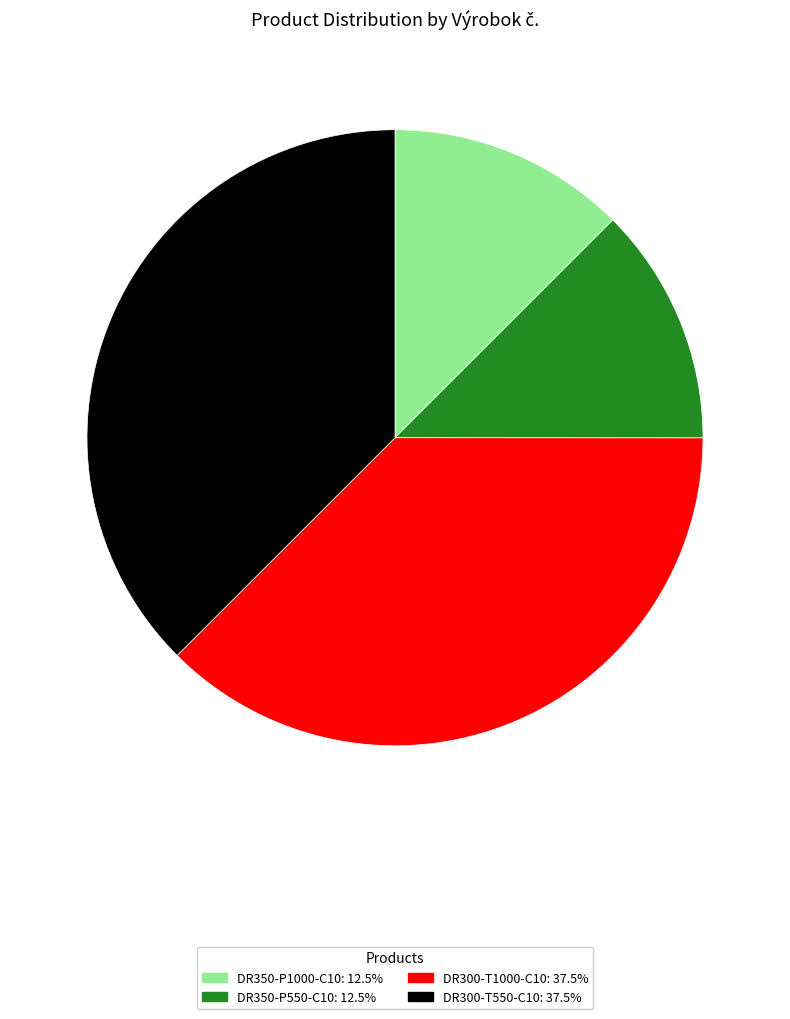

Do DR350-P1000-C10: 12.5% and DR350-P550-C10: 12.5% together represent more than half of the pie?

No